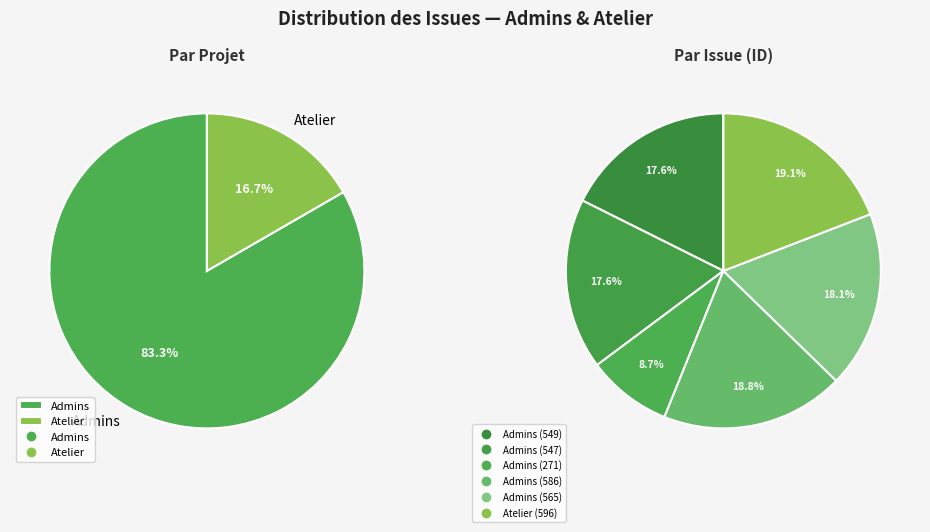

To the nearest percent, what is the average slice percentage?

17%